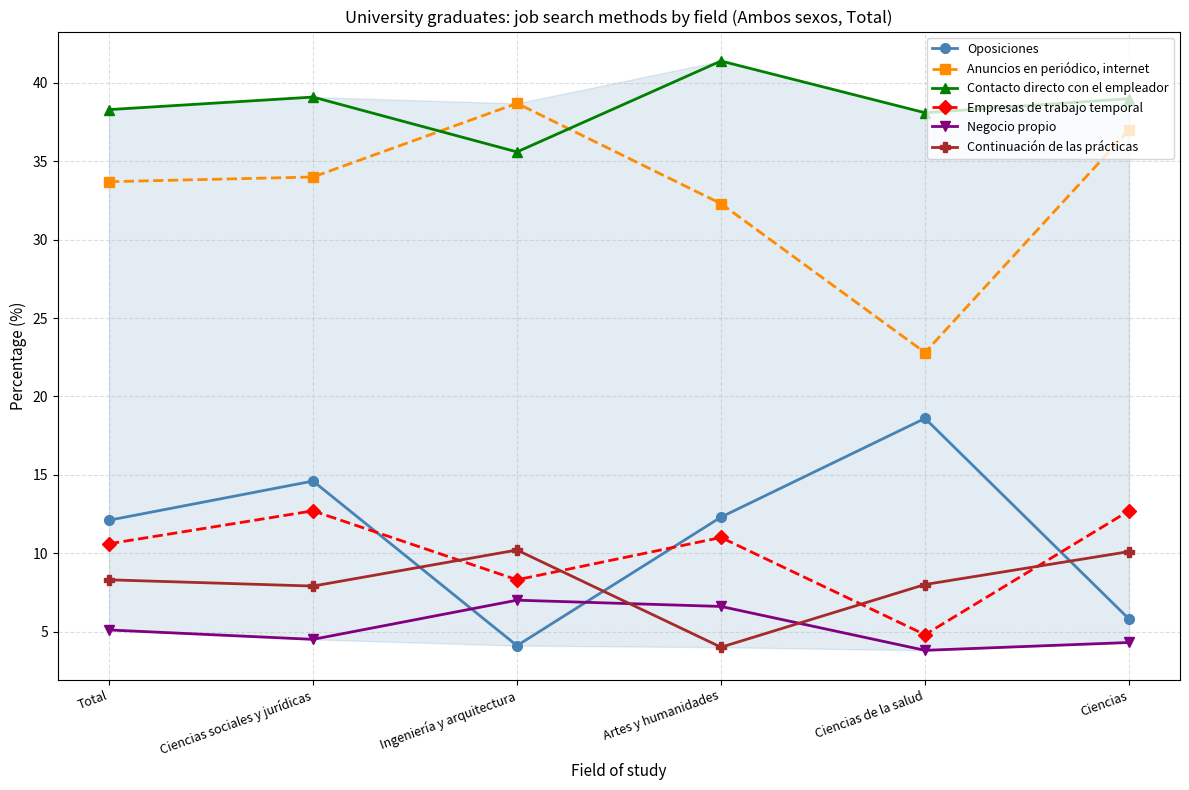

Between Ciencias sociales y jurídicas and Ingeniería y arquitectura, which series saw the biggest shift?

Oposiciones